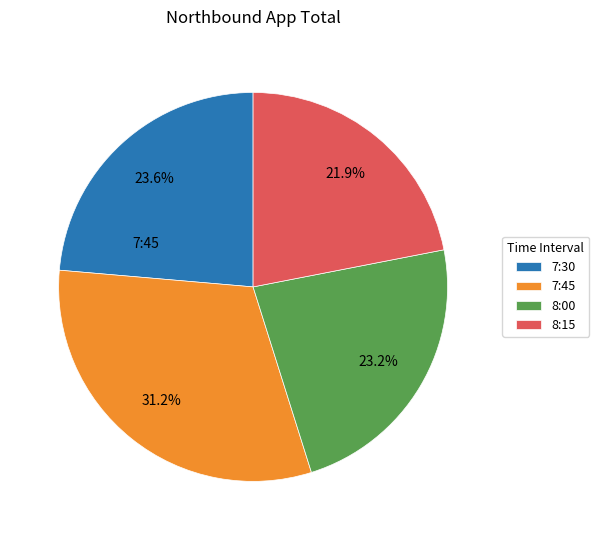

Does 8:15 account for over 50% of the chart?

No